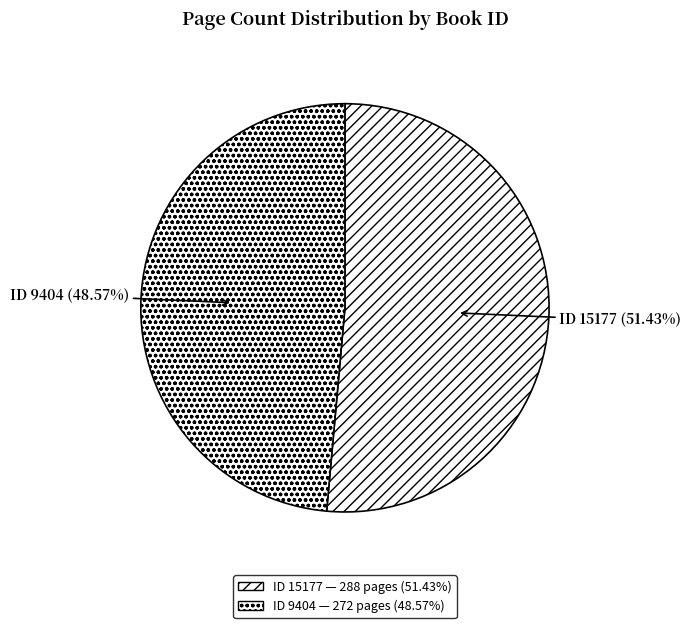

How many slices are in this pie chart?

2